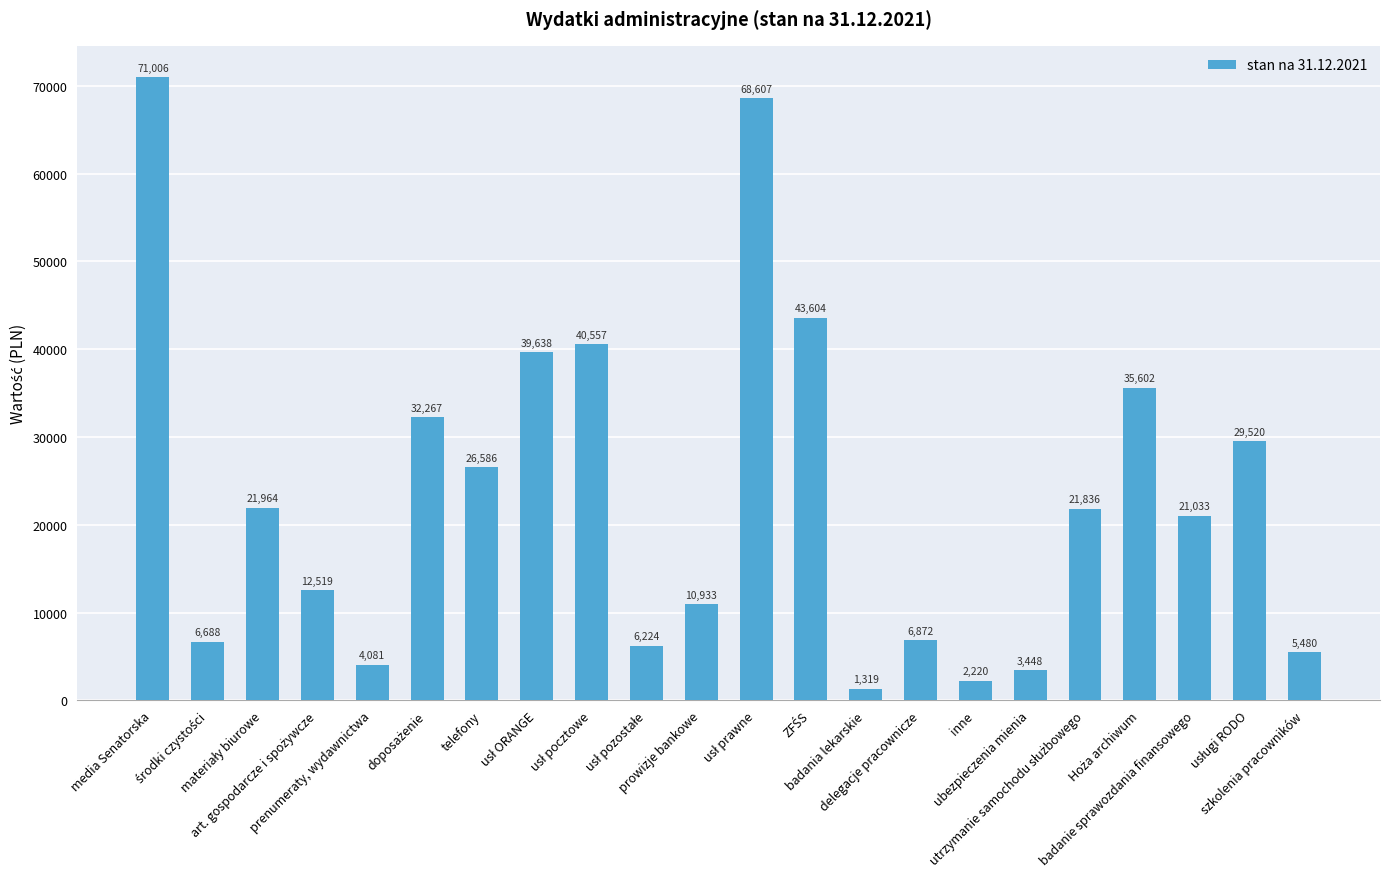

Approximately how many times larger is the value at inne compared to telefony?

0.1